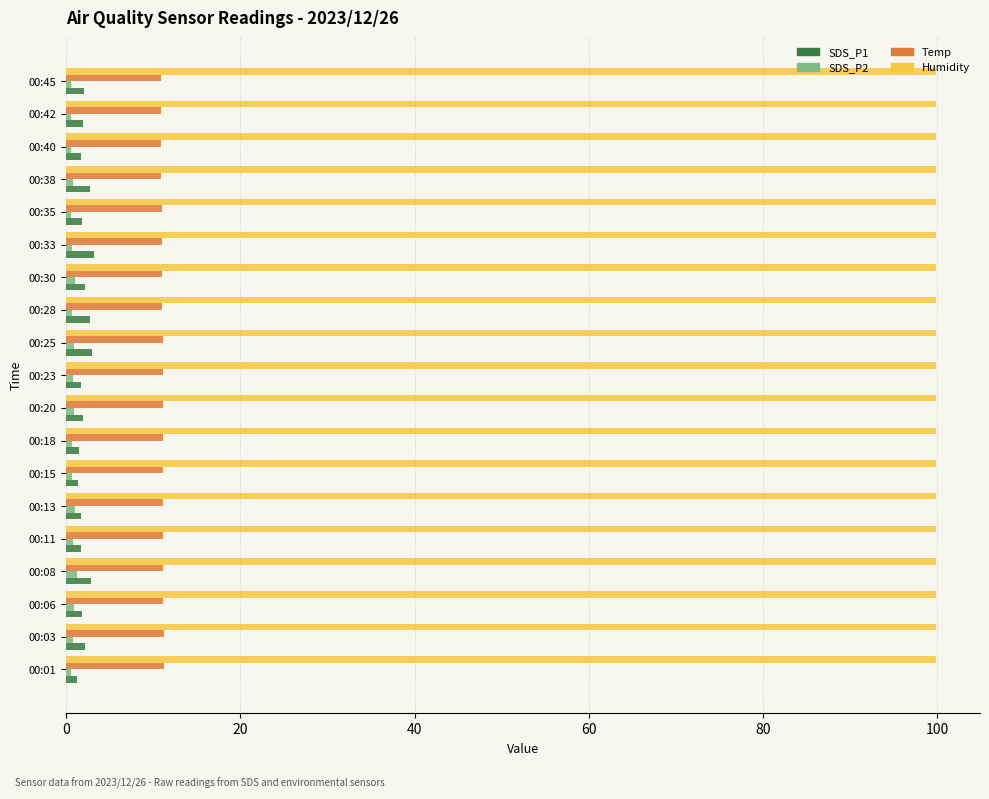

What is the smallest value displayed?

0.5